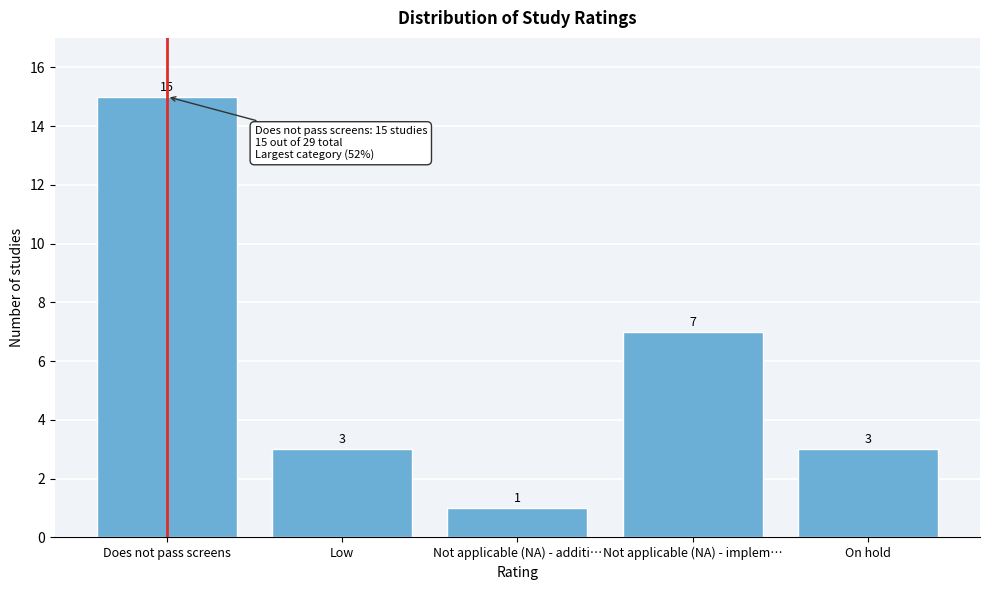

Reading left to right, transcribe all the data shown in this chart.

Does not pass screens=15	Low=3	Not applicable (NA) - additi…=1	Not applicable (NA) - implem…=7	On hold=3